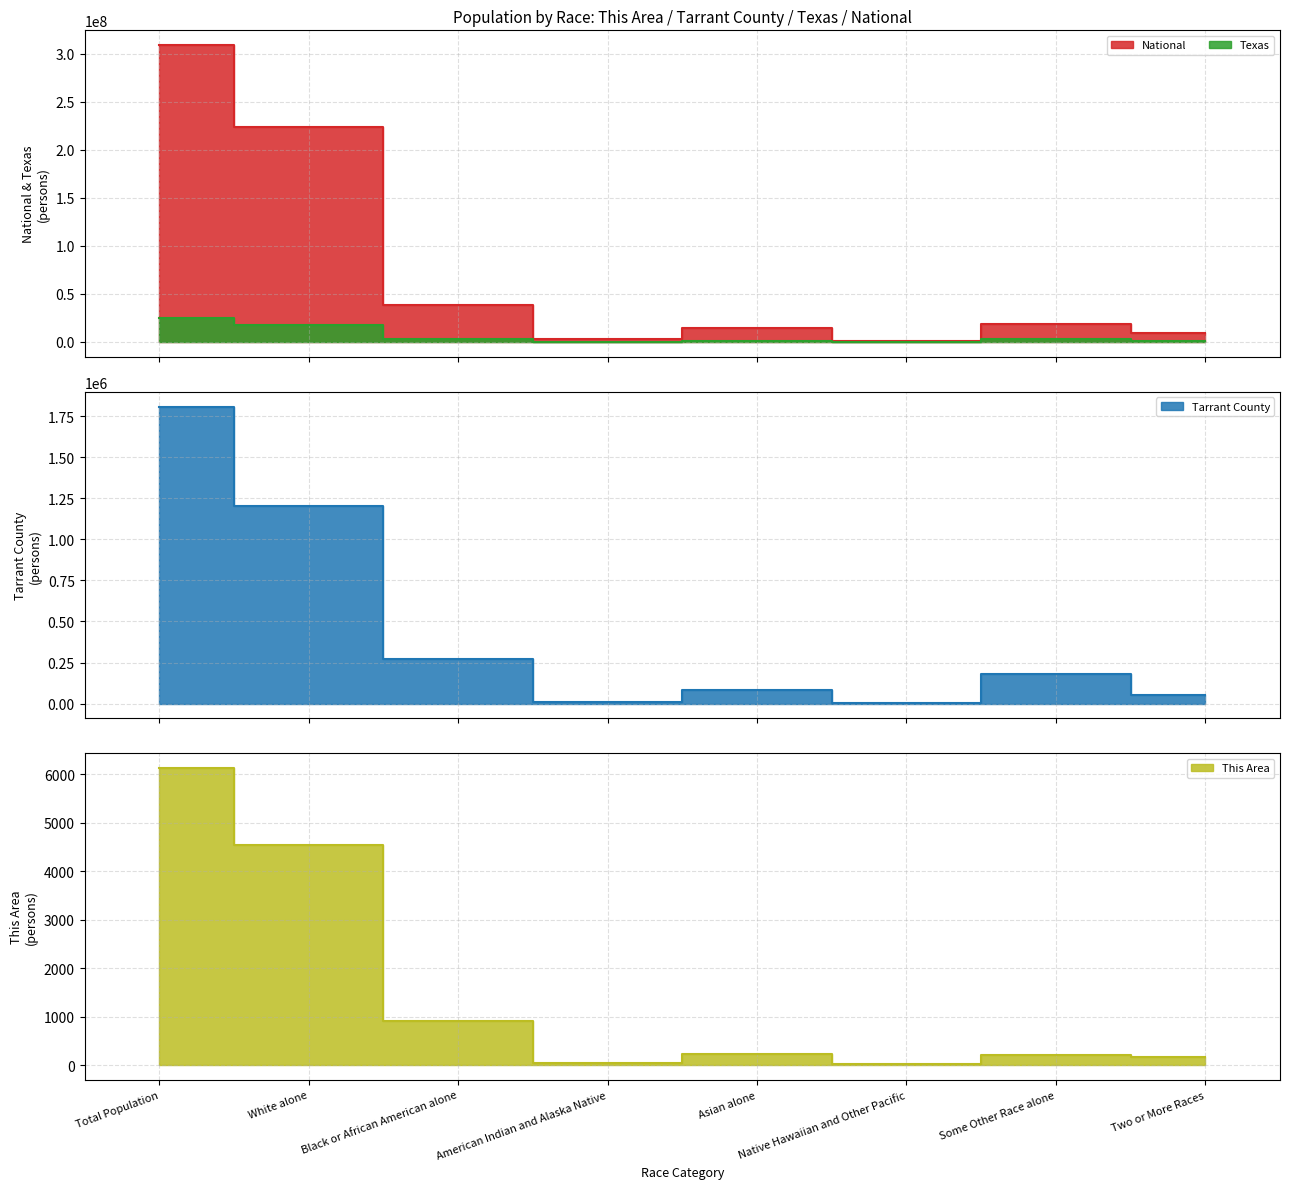

Reading left to right, list all the values displayed in this chart.

This Area: Total Population=6124	White alone=4549	Black or African American alone=918	American Indian and Alaska Native=33	Asian alone=225	Native Hawaiian and Other Pacific=15	Some Other Race alone=210	Two or More Races=174
Tarrant County: Total Population=1809034	White alone=1205530	Black or African American alone=268983	American Indian and Alaska Native=11827	Asian alone=84561	Native Hawaiian and Other Pacific=3184	Some Other Race alone=180672	Two or More Races=54277
Texas: Total Population=25145561	White alone=17701552	Black or African American alone=2979598	American Indian and Alaska Native=170972	Asian alone=964596	Native Hawaiian and Other Pacific=21656	Some Other Race alone=2628186	Two or More Races=679001
National: Total Population=308745538	White alone=223553265	Black or African American alone=38929319	American Indian and Alaska Native=2932248	Asian alone=14674252	Native Hawaiian and Other Pacific=540013	Some Other Race alone=19107368	Two or More Races=9009073